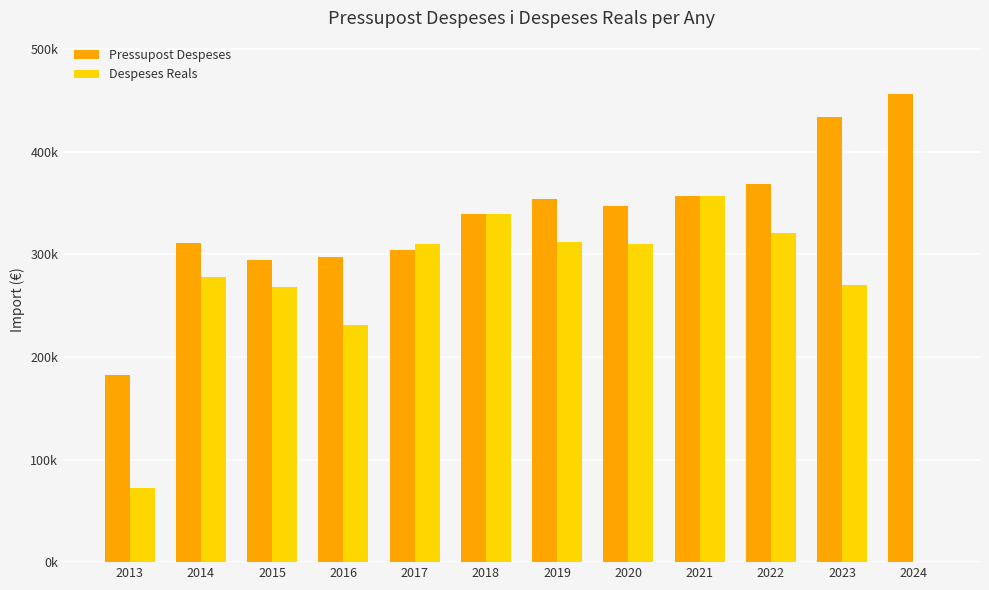

What are all the series names shown in the legend?

Pressupost Despeses, Despeses Reals